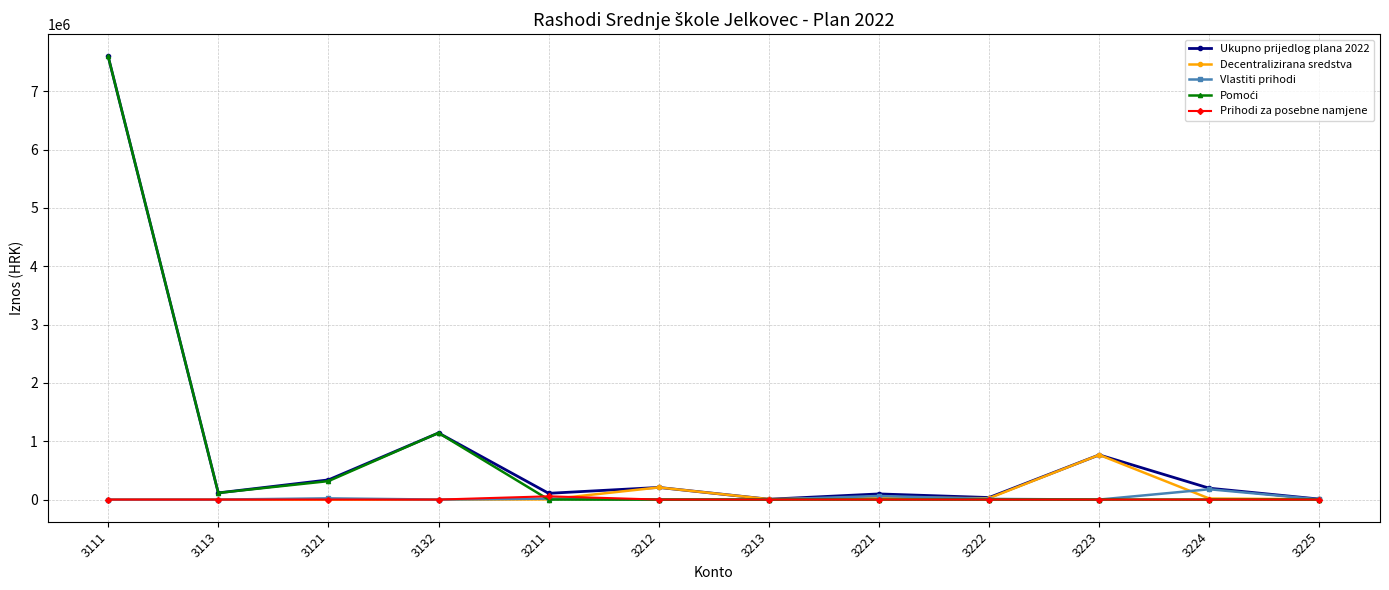

At which category is the sum across all series the highest?

3111